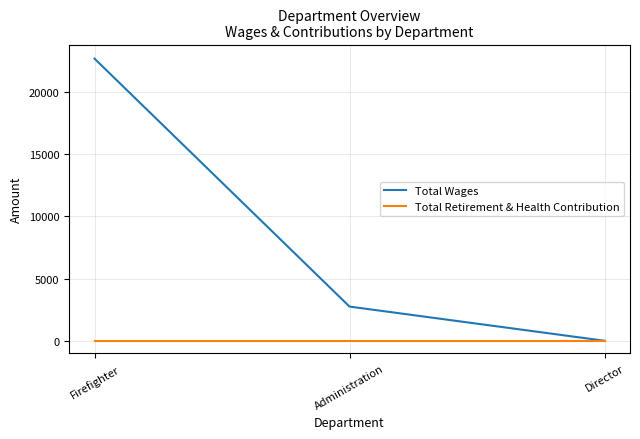

What is the sum of all Total Wages values?

25450